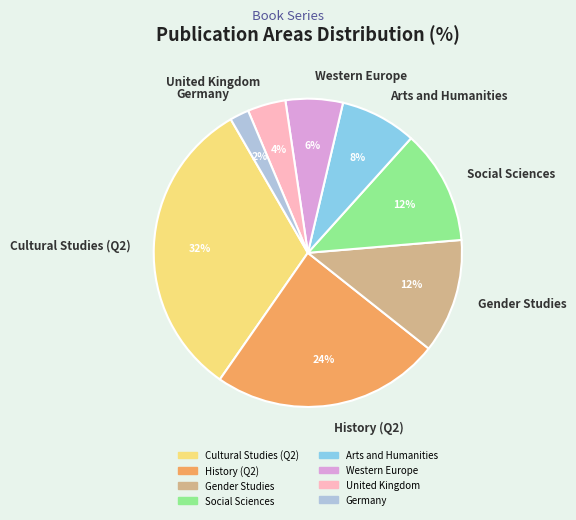

Do Cultural Studies (Q2) and United Kingdom together represent more than half of the pie?

No